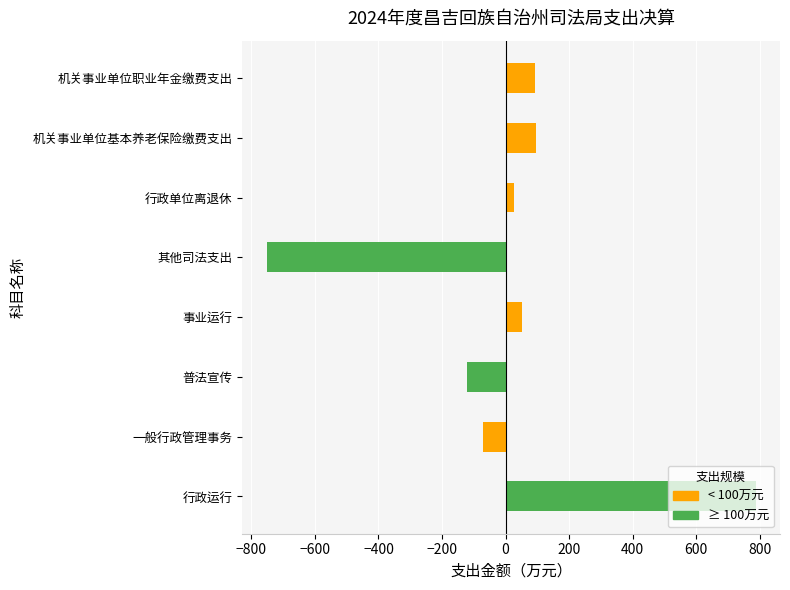

Does the chart contain stacked bars?

No